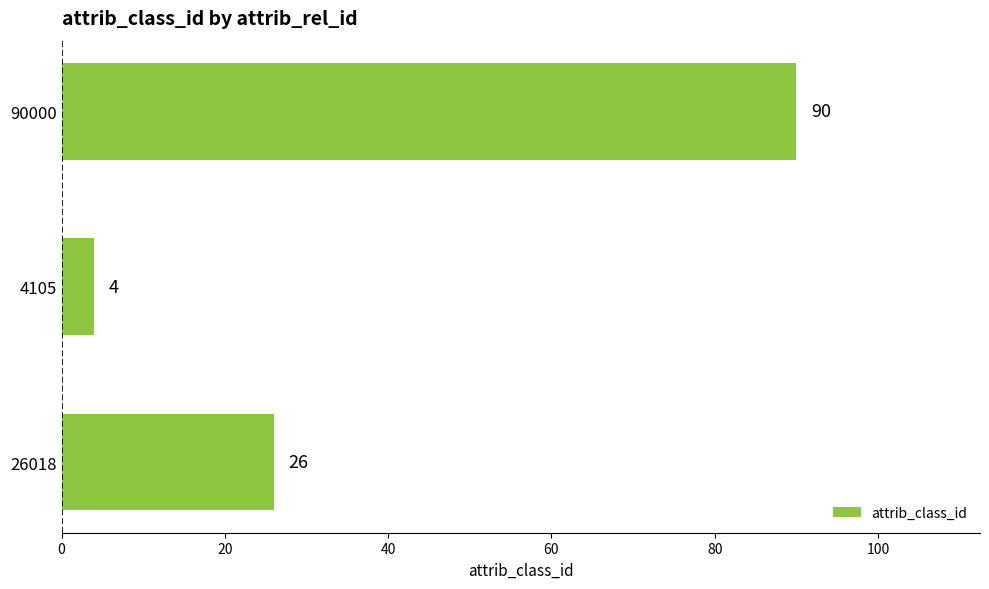

Count the values in the range 4 to 90.

3